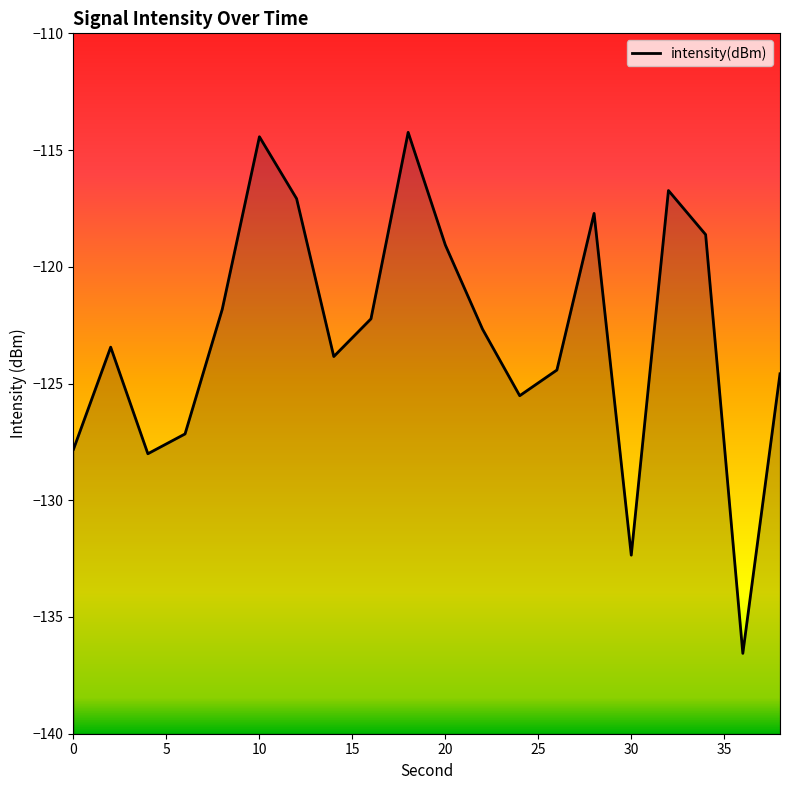

What is the smallest value displayed?

-136.6